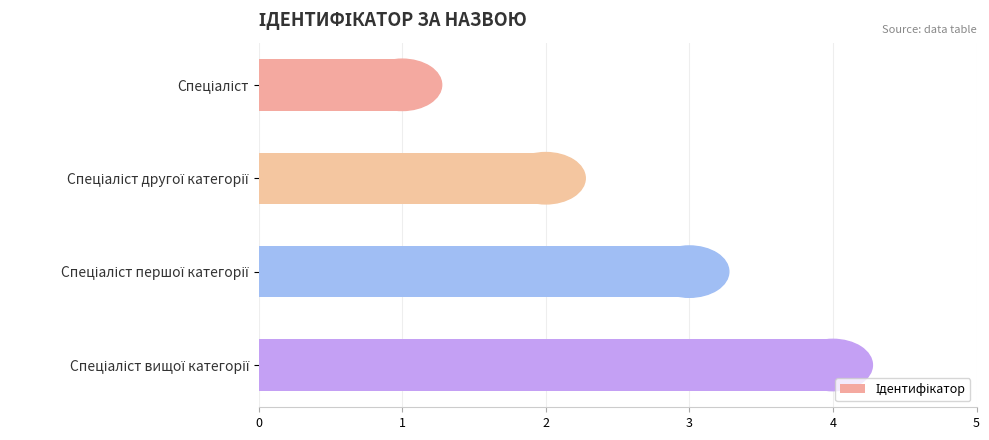

What is the sum of all values?

10